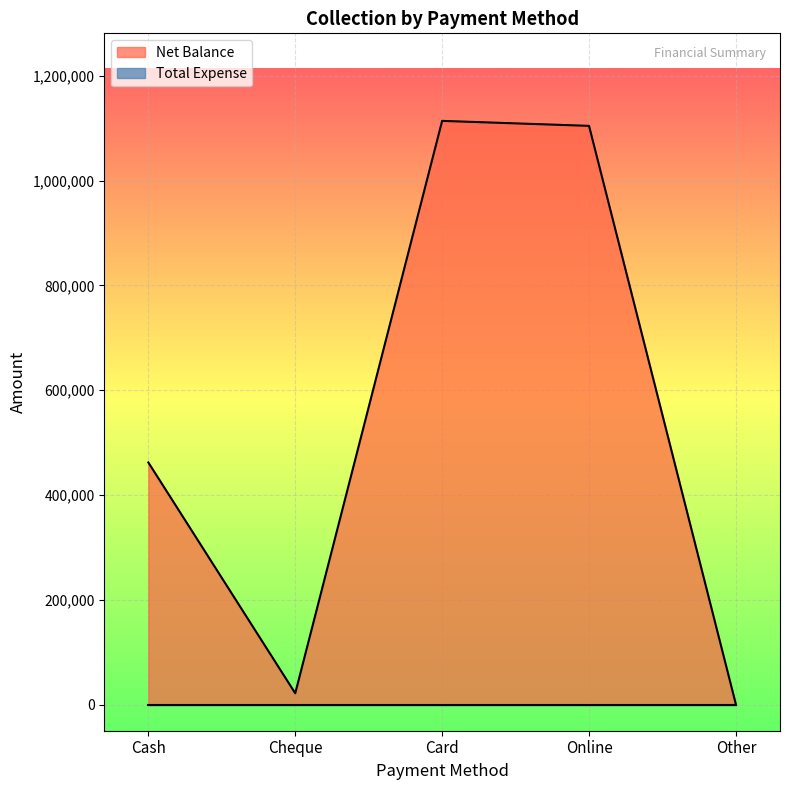

What is the approximate value at Cheque?

21500